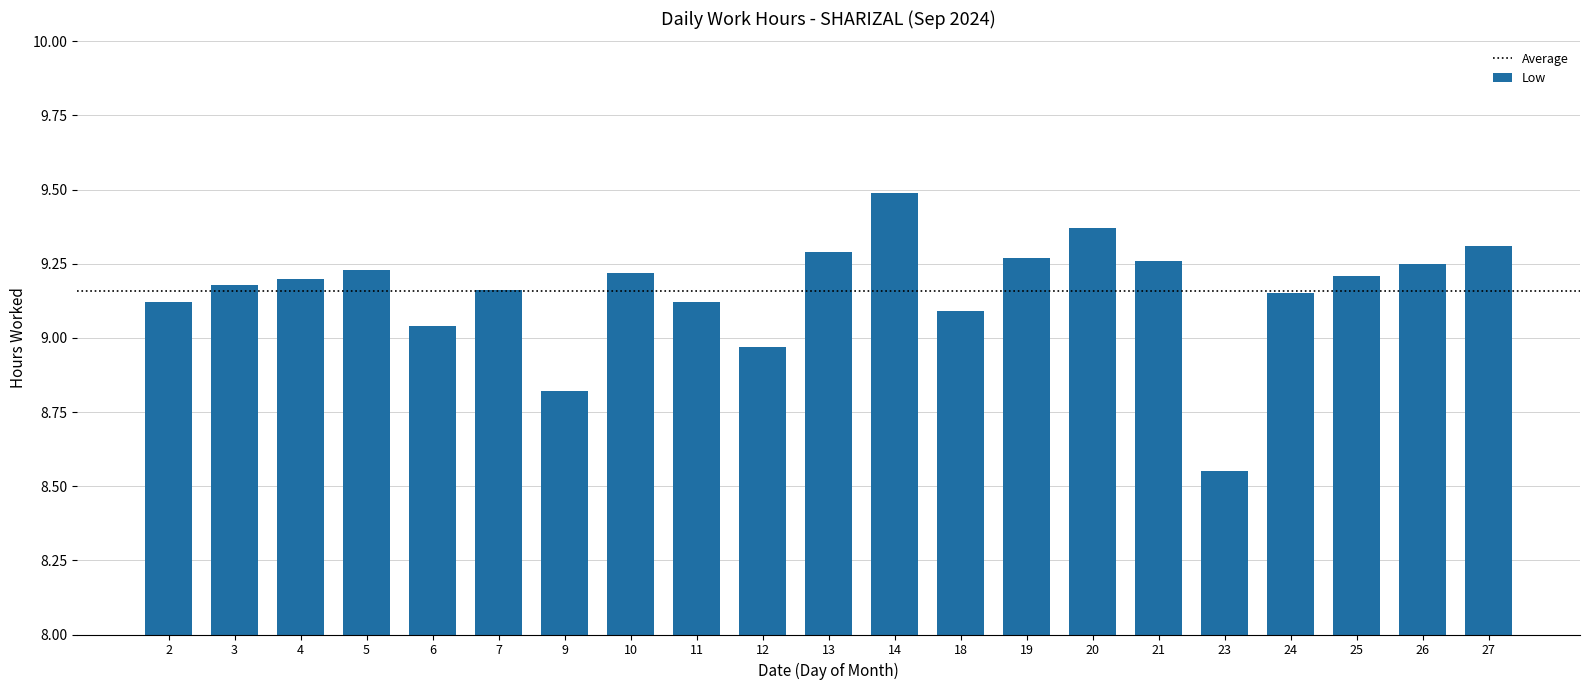

True or false: the data shows 15.6 at 27.

False